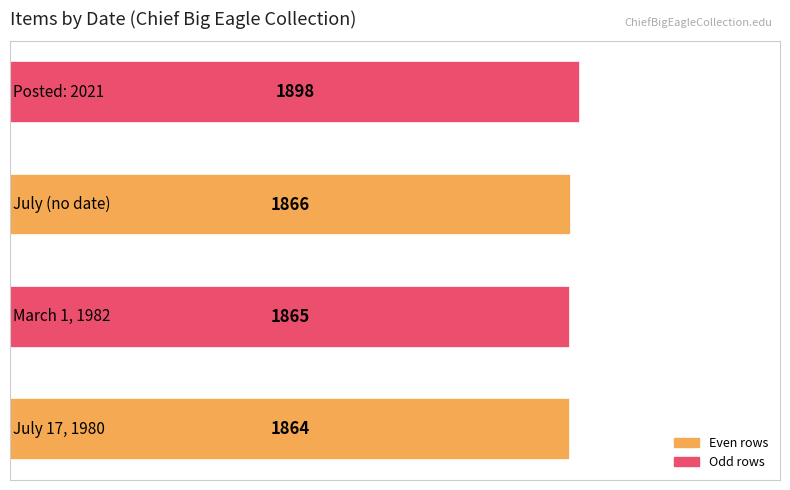

What is the sum of all values?

7493